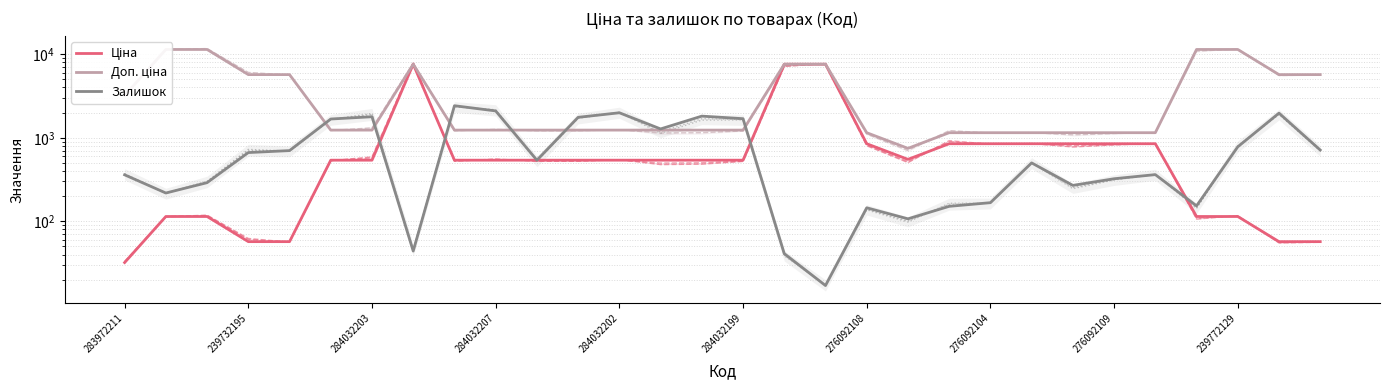

What is the lowest value of the Ціна series?

32.0